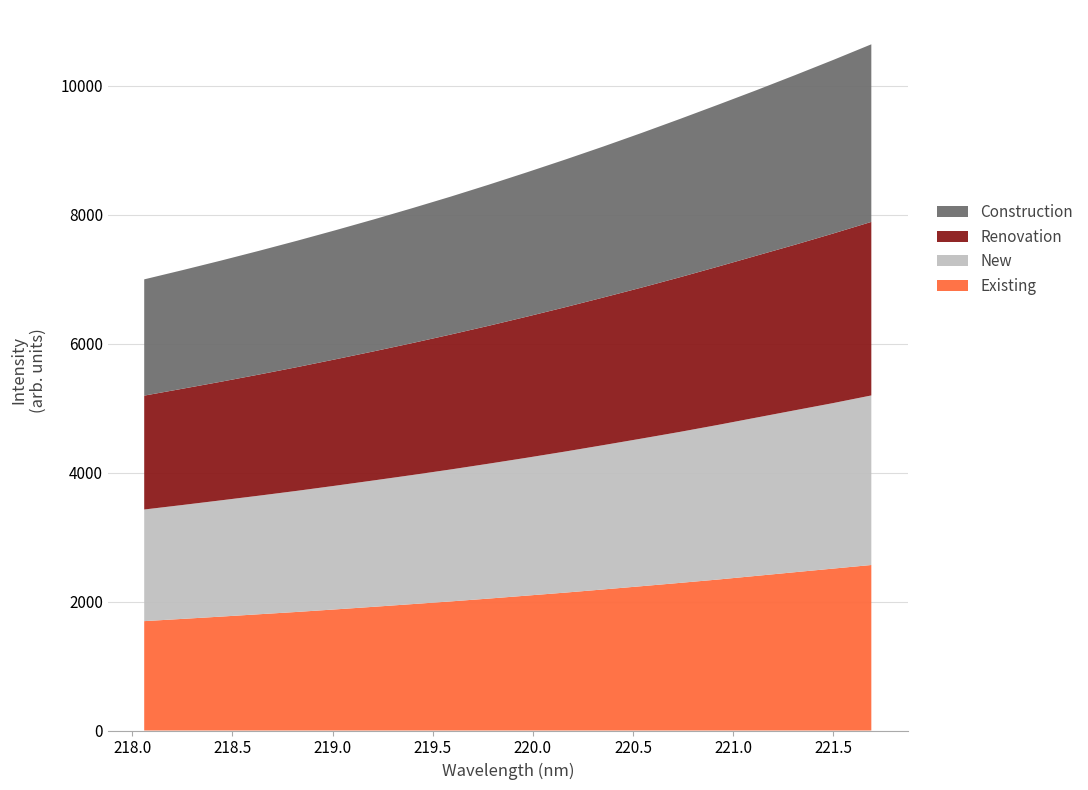

Reading left to right, transcribe all the data shown in this chart.

Existing: 1696.1	1731.0	1766.2	1802.9	1839.2	1878.5	1918.7	1960.1	2001.9	2046.0	2092.2	2138.6	2188.0	2238.4	2289.6	2341.9	2398.4	2455.0	2510.9	2566.7
New: 1731.0	1766.2	1802.9	1839.2	1878.5	1918.7	1960.1	2001.9	2046.0	2092.2	2138.6	2188.0	2238.4	2289.6	2341.9	2398.4	2455.0	2510.9	2566.7	2629.5
Renovation: 1766.2	1802.9	1839.2	1878.5	1918.7	1960.1	2001.9	2046.0	2092.2	2138.6	2188.0	2238.4	2289.6	2341.9	2398.4	2455.0	2510.9	2566.7	2629.5	2691.2
Construction: 1802.9	1839.2	1878.5	1918.7	1960.1	2001.9	2046.0	2092.2	2138.6	2188.0	2238.4	2289.6	2341.9	2398.4	2455.0	2510.9	2566.7	2629.5	2691.2	2754.1